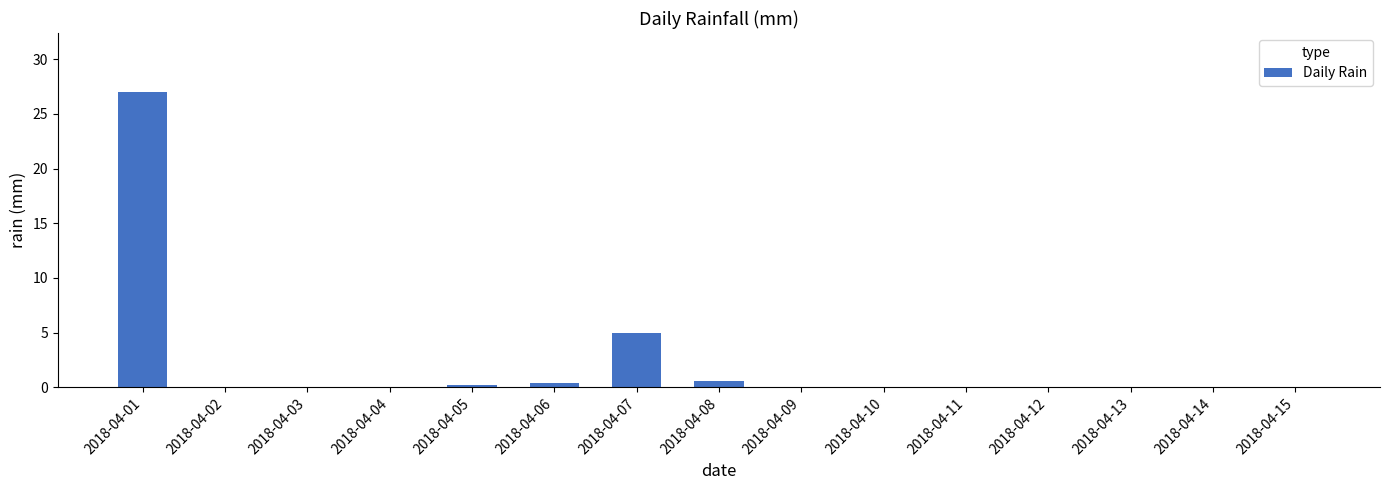

Reading left to right, extract all data points from this chart.

27.0	0.0	0.0	0.0	0.2	0.4	5.0	0.6	0.0	0.0	0.0	0.0	0.0	0.0	0.0